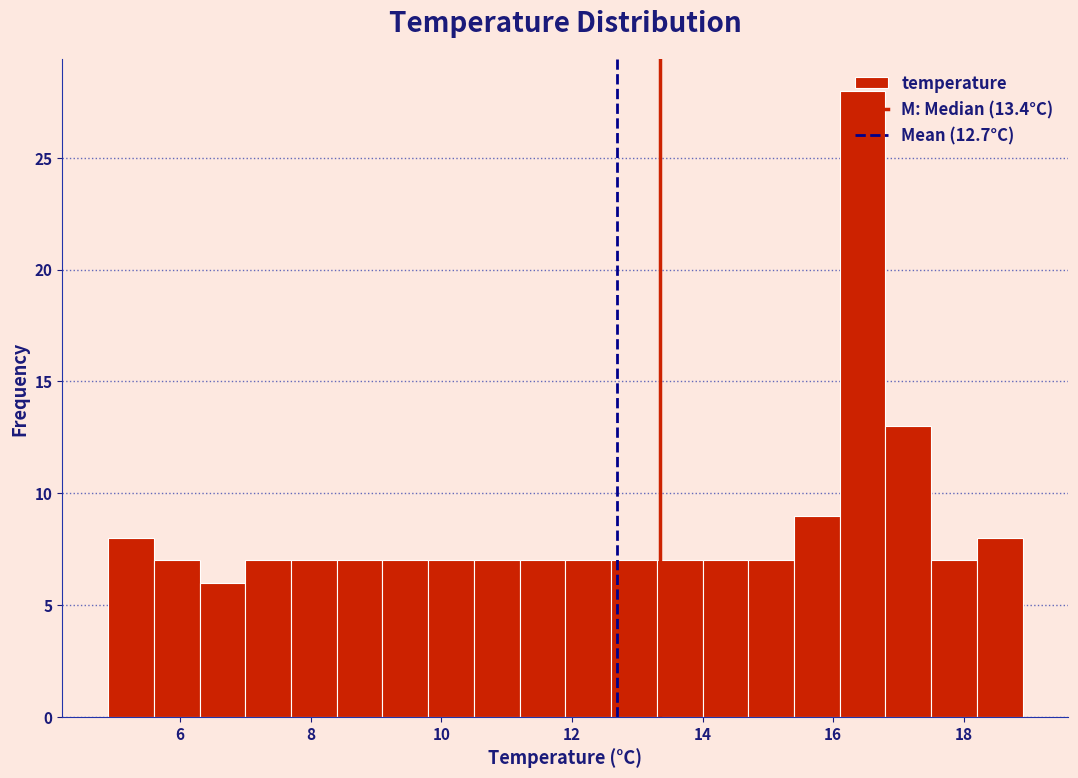

Around what value on the x-axis is the tallest bar? Give the approximate position of its centre, as read against the axis.

16.4